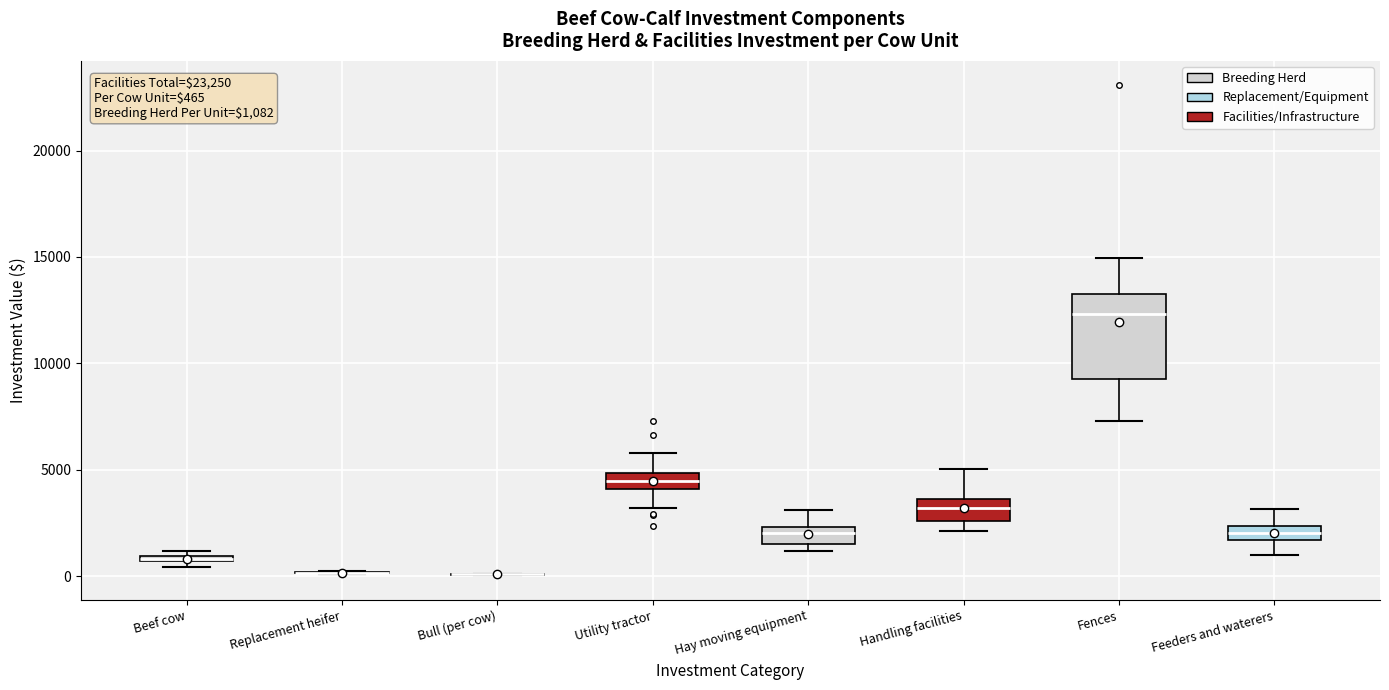

Comparing the boxes themselves (not the whiskers), which one is the tallest?

Fences